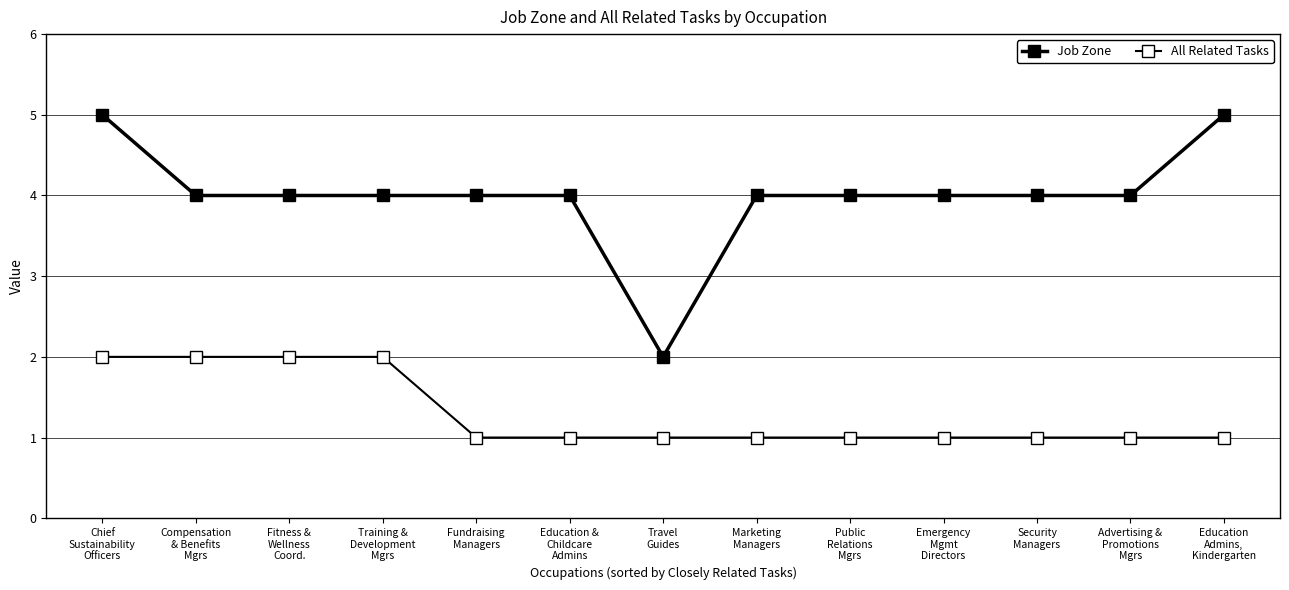

What is the average value of the All Related Tasks series?

1